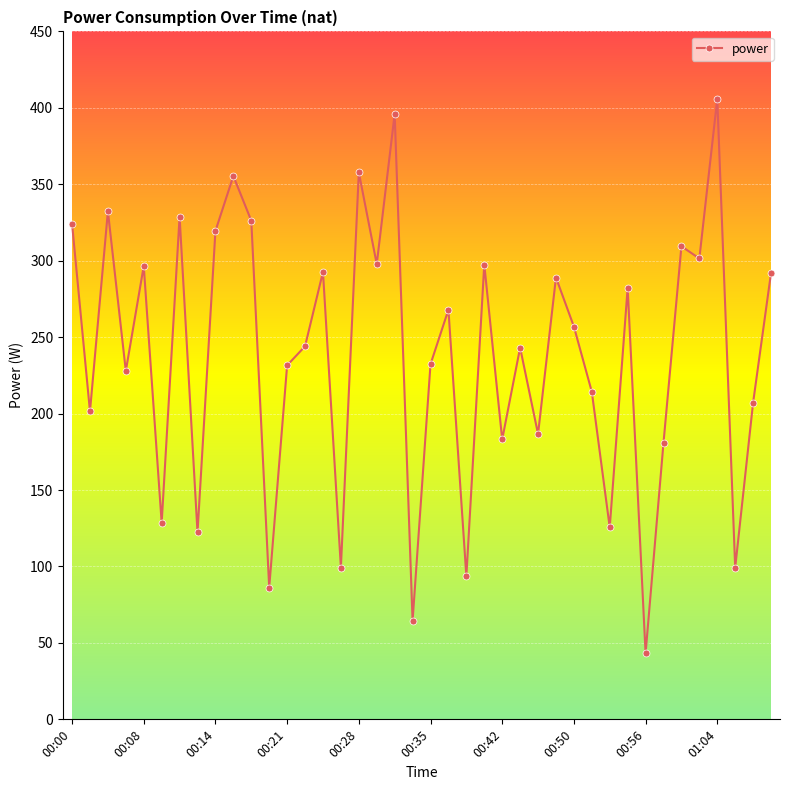

What is the maximum value shown in the chart?

405.9